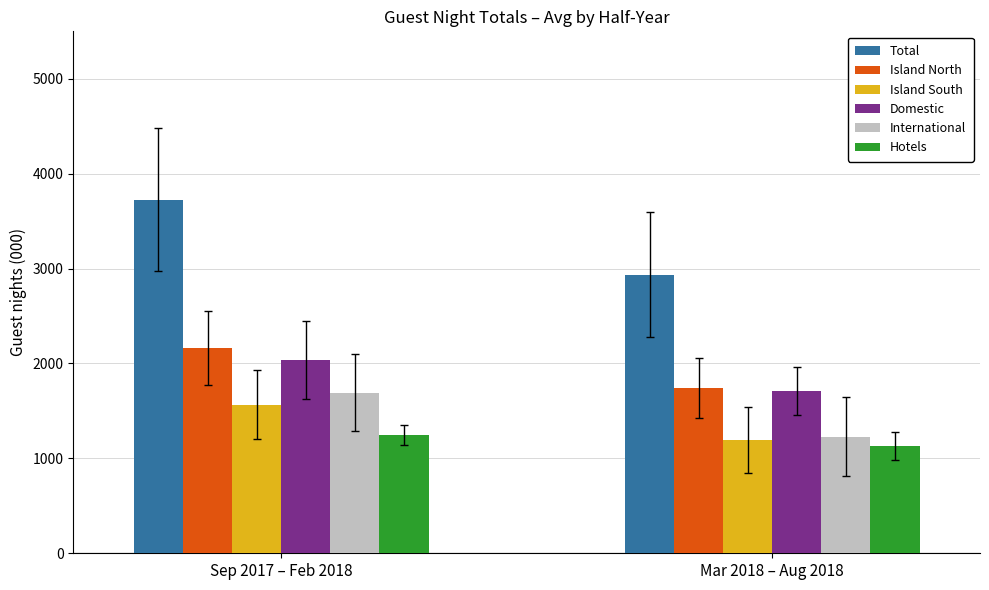

Count the number of categories in the chart.

2